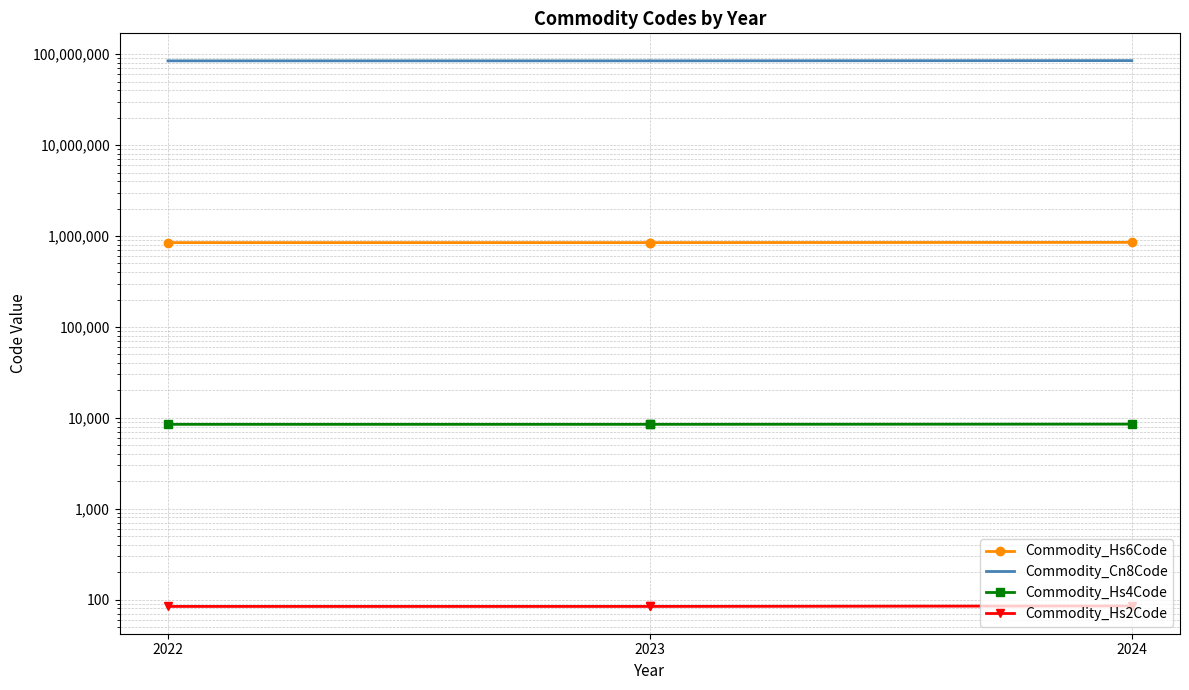

Which has a higher value, 2023 or 2022?

2023